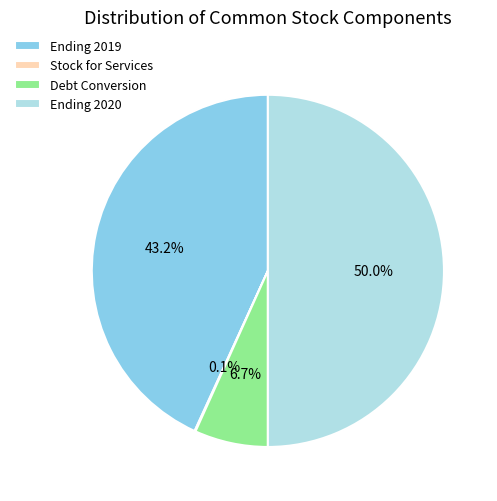

Between Debt Conversion and Ending 2019, which is larger?

Ending 2019